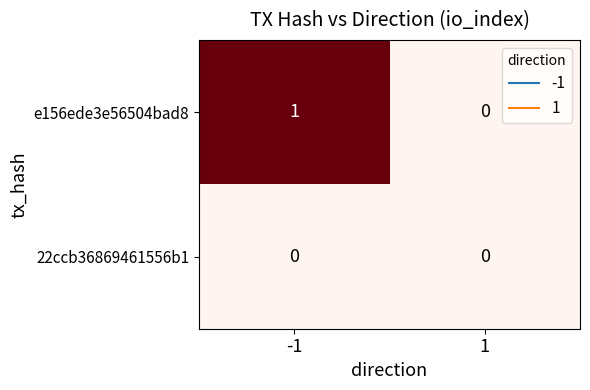

The 22ccb36869461556b1 series shows 0 at 1. True or false?

True